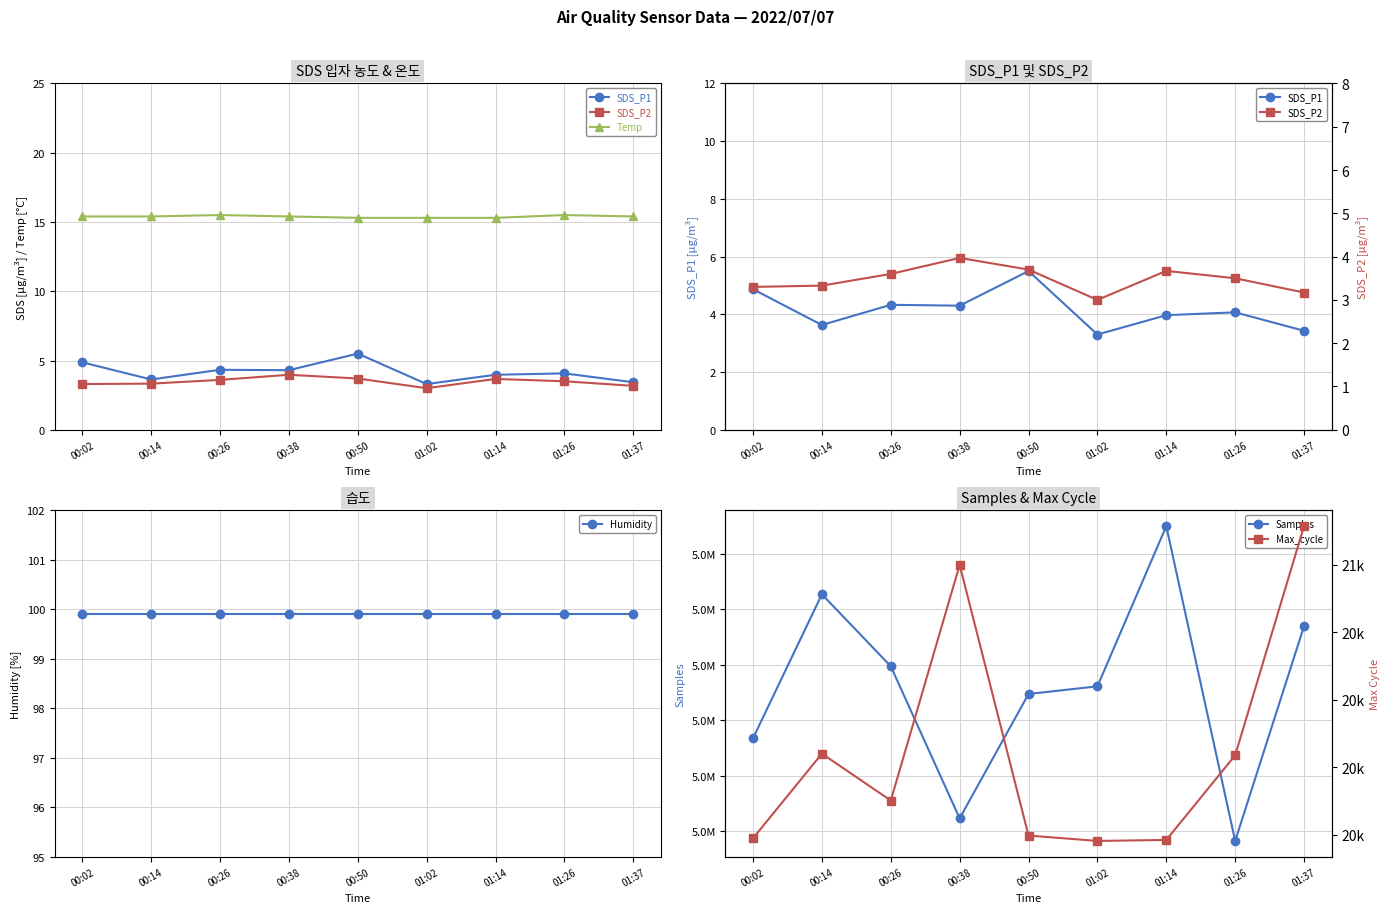

How many lines are shown in the chart?

6